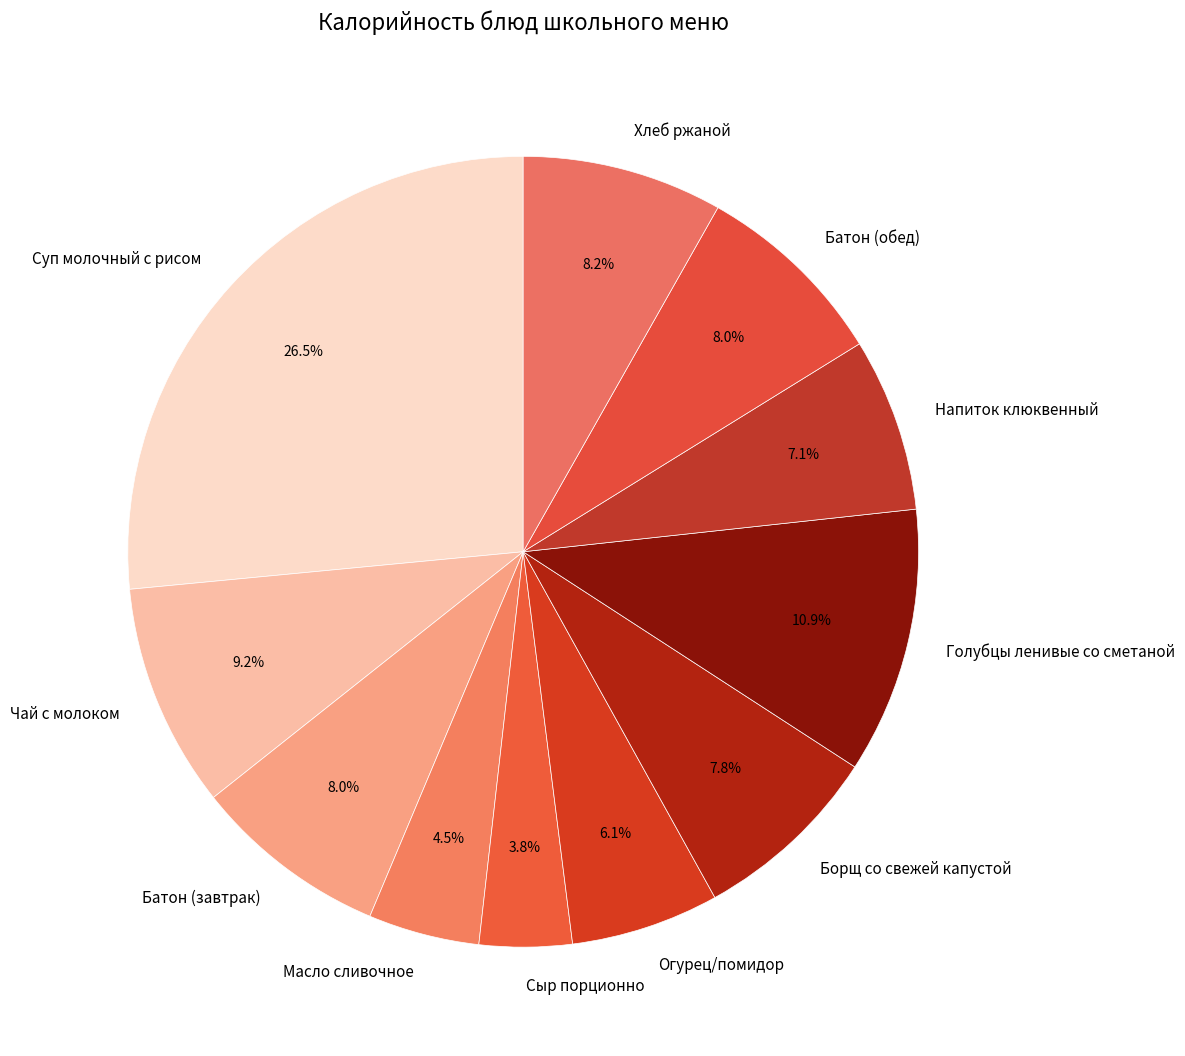

Does Огурец/помидор represent more than half of the total?

No